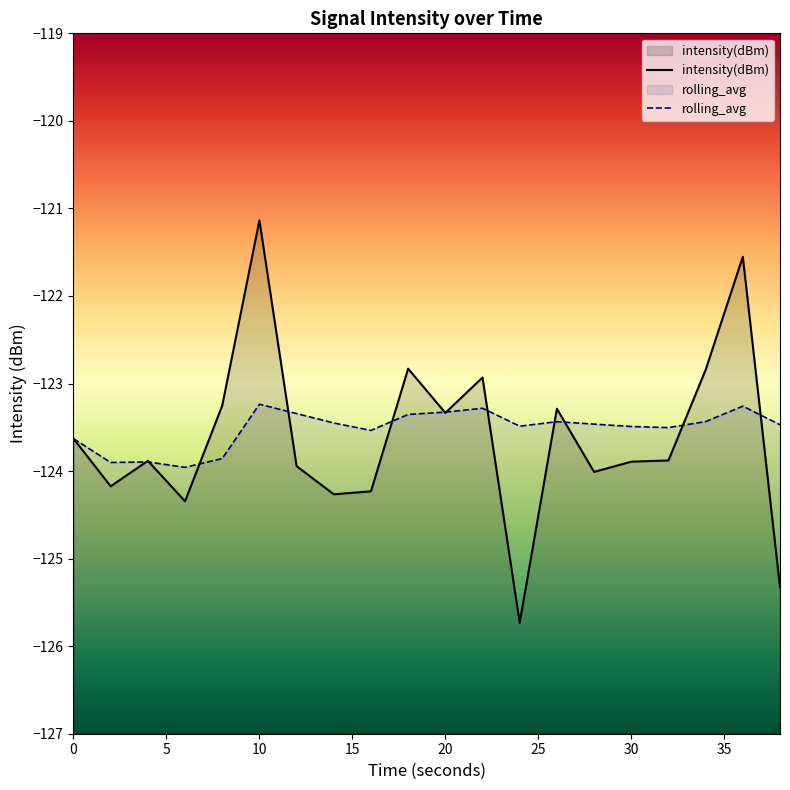

Where do intensity(dBm) and rolling_avg first cross each other?

2 and 4